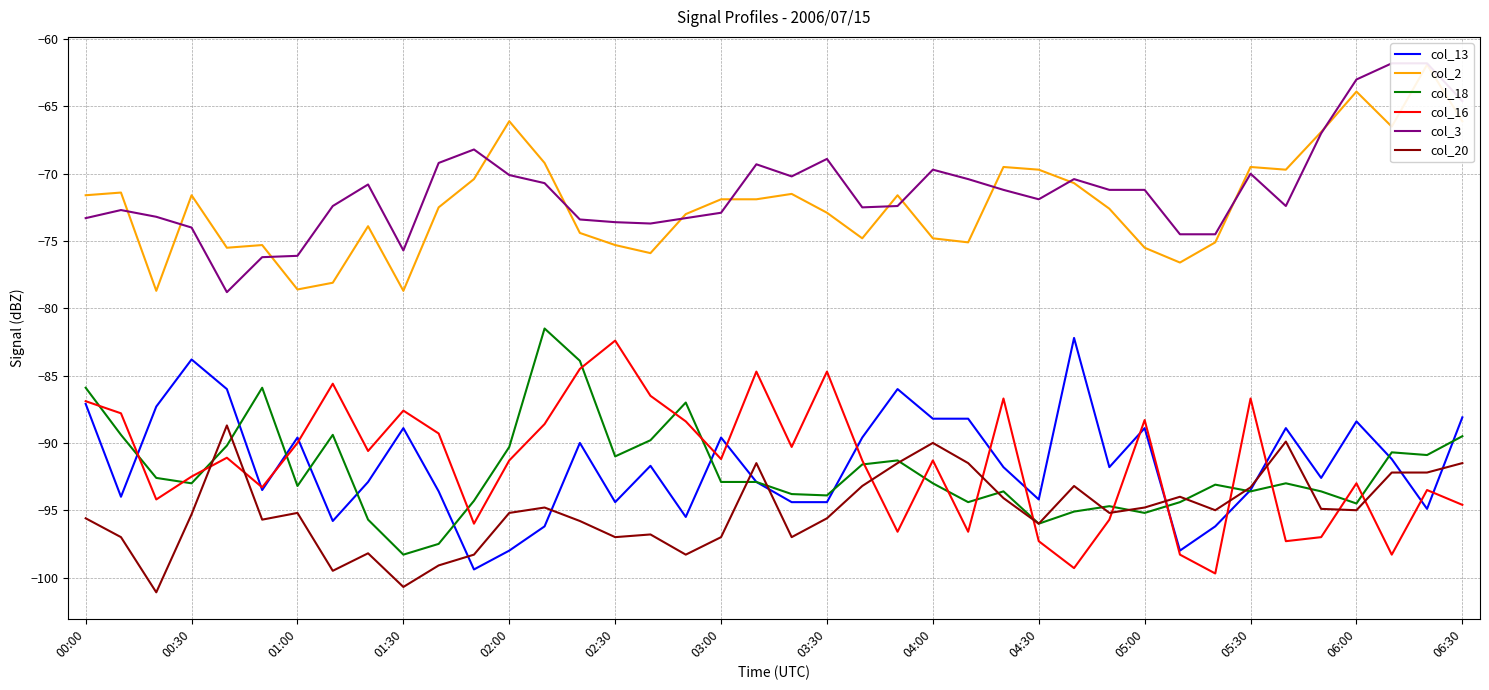

Is it true that col_20 equals -33.6 at 01:00?

False